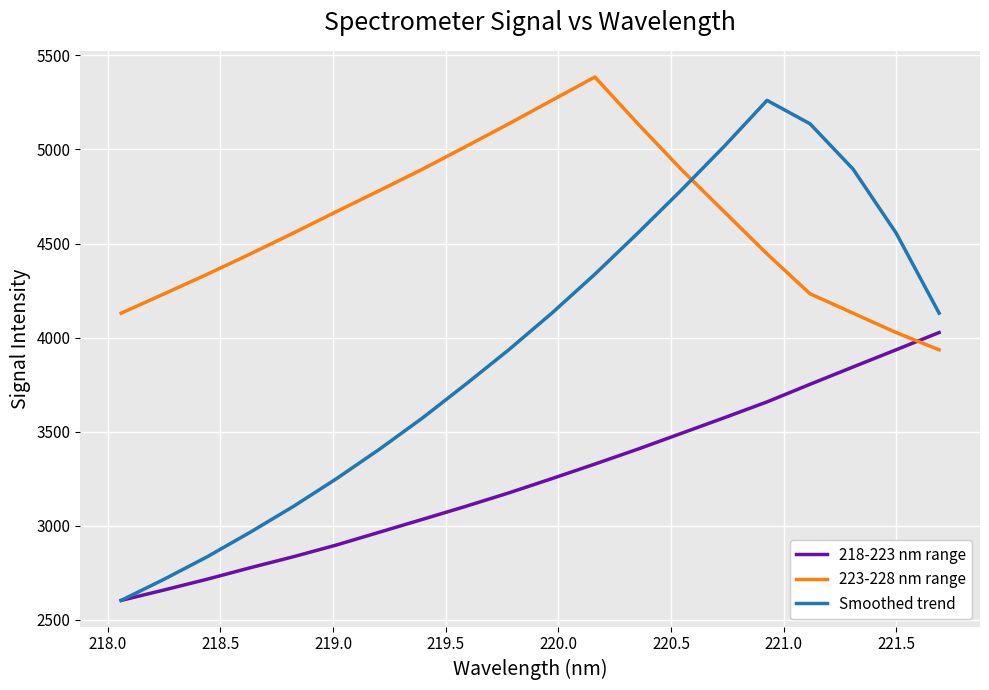

How many intersections are there between 218-223 nm range and 223-228 nm range?

1